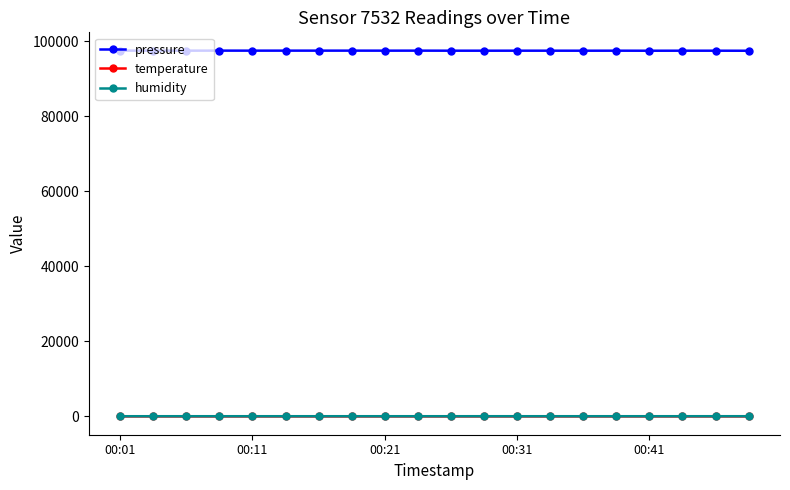

True or false: humidity has more than 0 points higher than both neighbors.

True